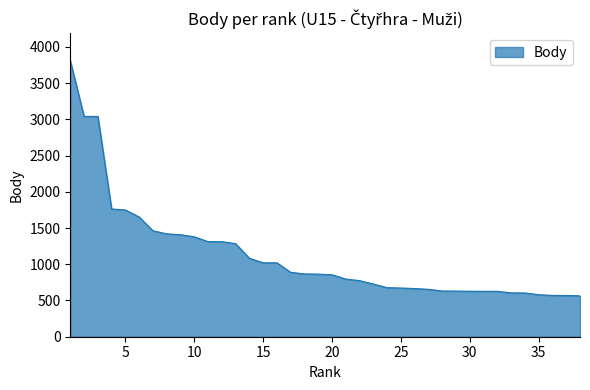

What is the difference between the maximum and minimum values?

3244